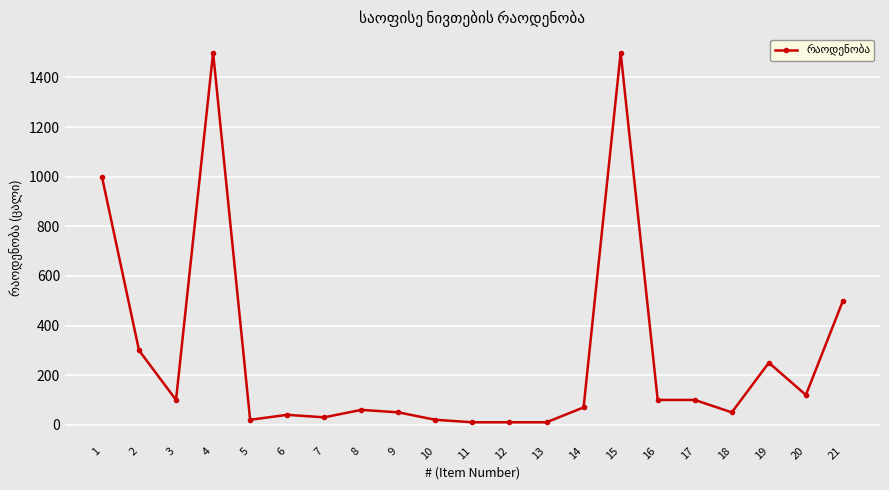

Reading right to left, extract all data points from this chart.

500	120	250	50	100	100	1500	70	10	10	10	20	50	60	30	40	20	1500	100	300	1000